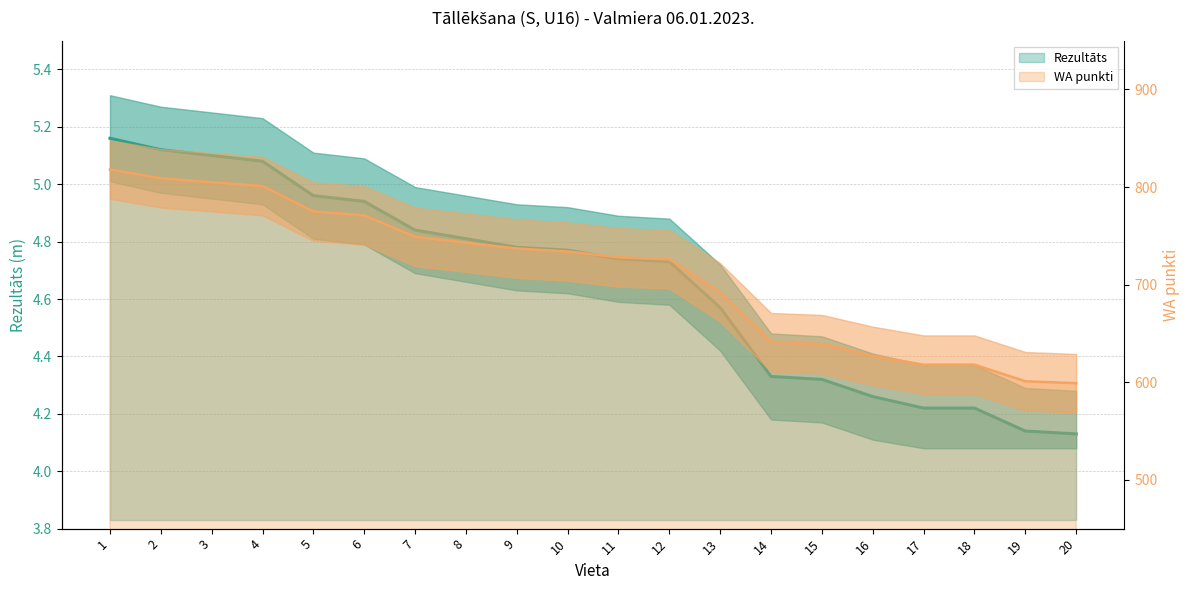

What is the difference between the second highest and minimum values in the Rezultāts series?

1.0